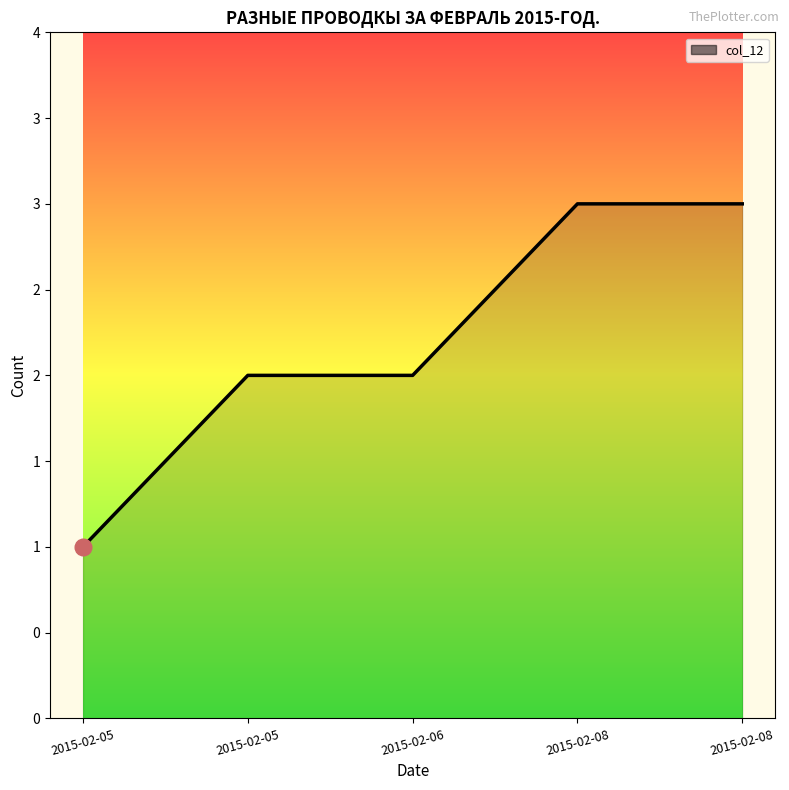

Rank the categories by value from highest to lowest.

2015-02-08, 2015-02-08, 2015-02-05, 2015-02-06, 2015-02-05